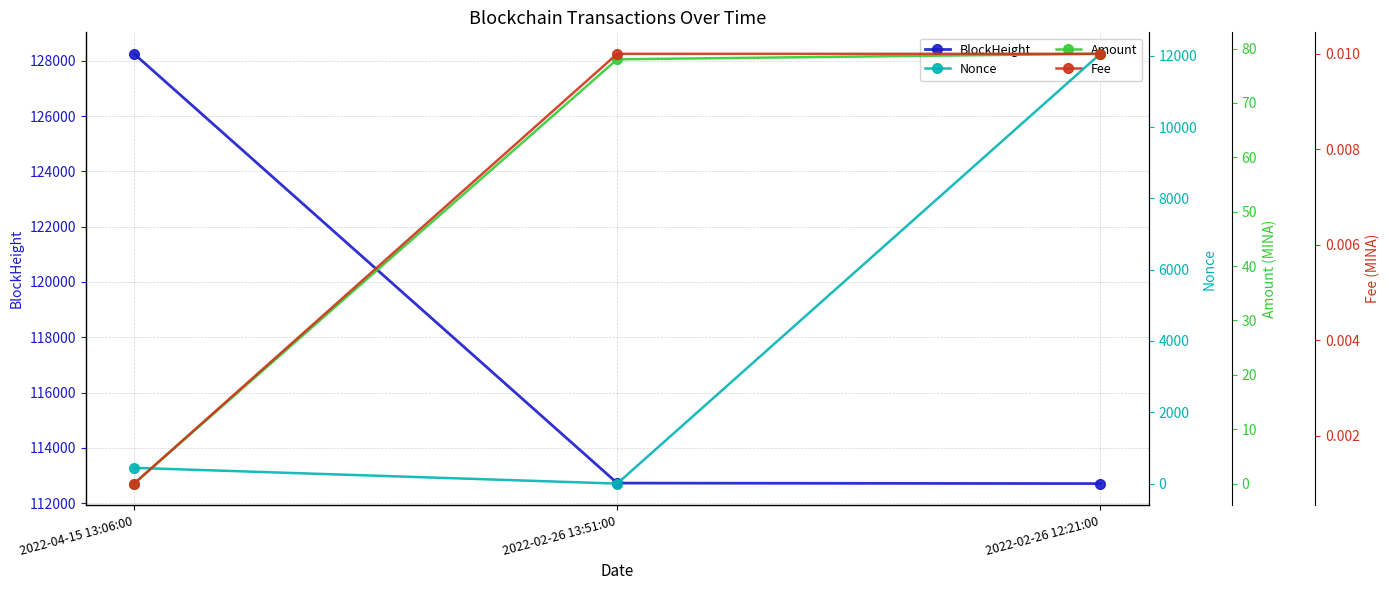

What position from the left is 2022-02-26 13:51:00?

2